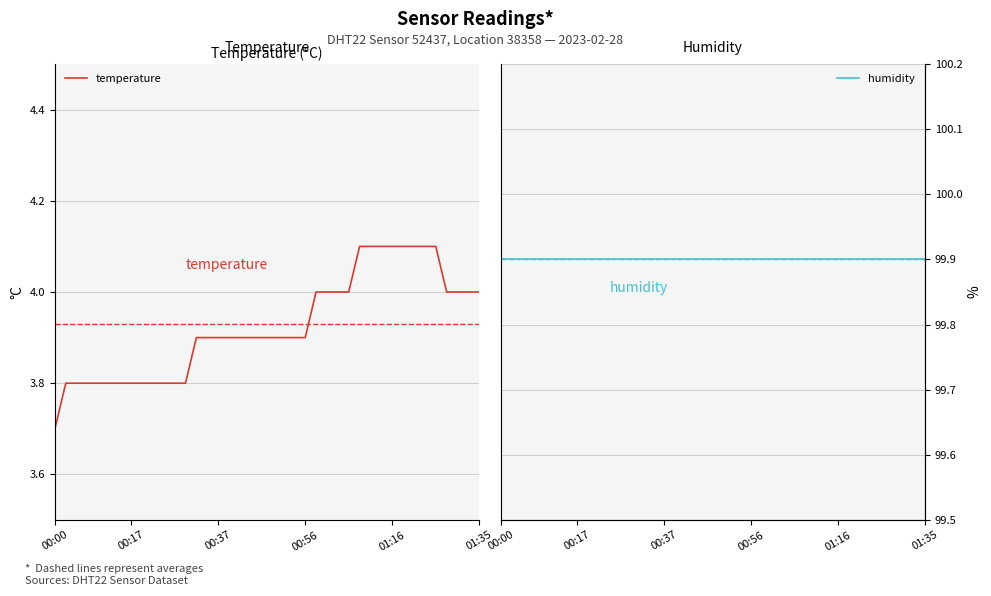

True or false: temperature has more than 0 interior local peaks.

False